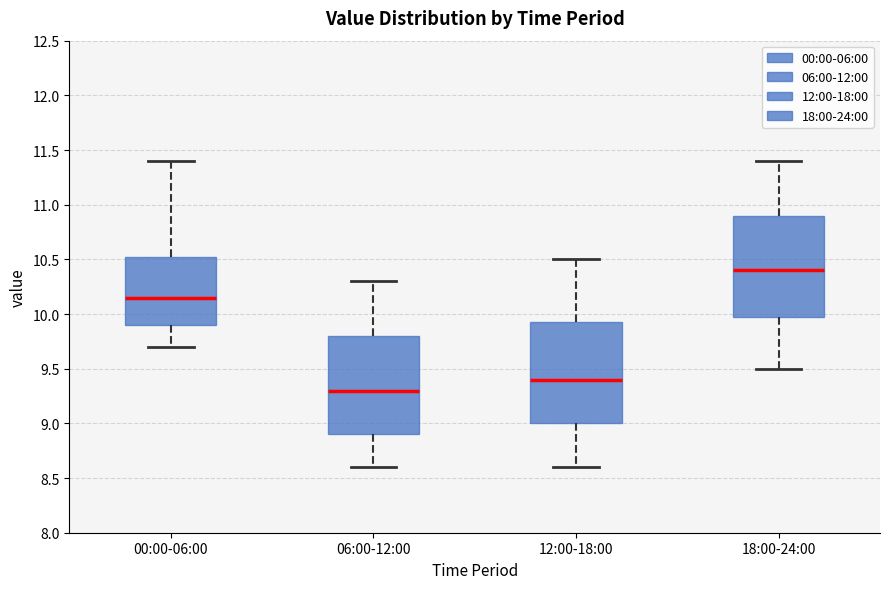

Reading left to right, read every box against the y-axis: the position of its median line, the range the box covers, and the ends of its whiskers. The values are not printed on the chart, so give them approximately, as read against the axis.

00:00-06:00: median 10.15, box 9.90 to 10.55, whiskers 9.70 to 11.40
06:00-12:00: median 9.30, box 8.90 to 9.80, whiskers 8.60 to 10.30
12:00-18:00: median 9.40, box 9.00 to 9.95, whiskers 8.60 to 10.50
18:00-24:00: median 10.40, box 10.00 to 10.90, whiskers 9.50 to 11.40